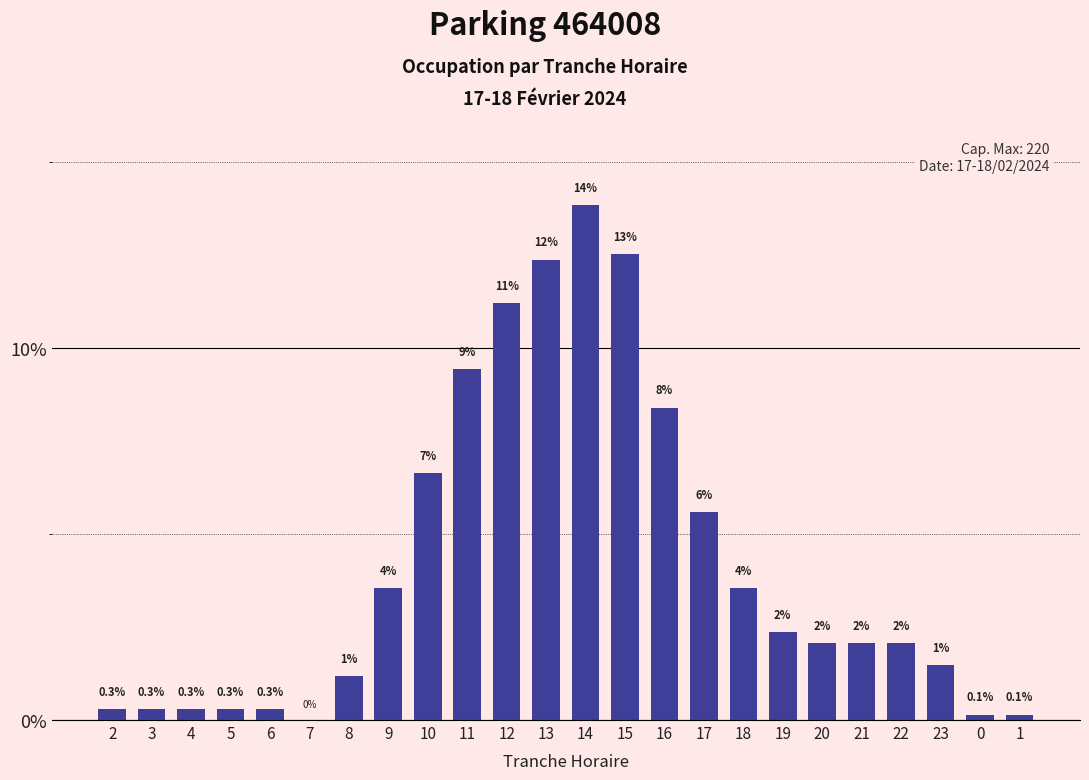

Reading left to right, extract all data points from this chart.

2=0.3	3=0.3	4=0.3	5=0.3	6=0.3	7=0.0	8=1.2	9=3.5	10=6.6	11=9.4	12=11.2	13=12.4	14=13.8	15=12.5	16=8.4	17=5.6	18=3.5	19=2.4	20=2.1	21=2.1	22=2.1	23=1.5	0=0.1	1=0.1